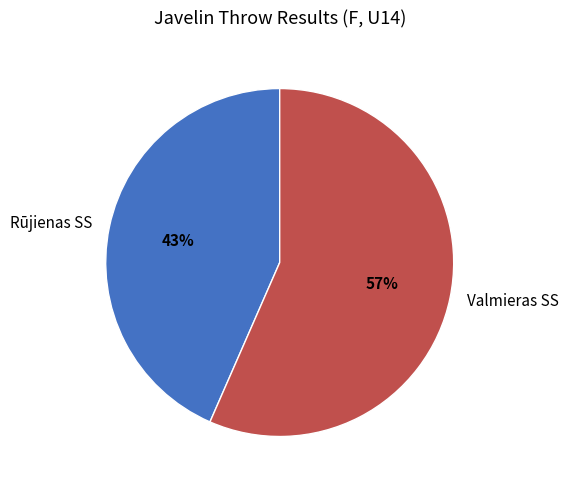

What percentage is the Rūjienas SS slice, to the nearest percent?

43%